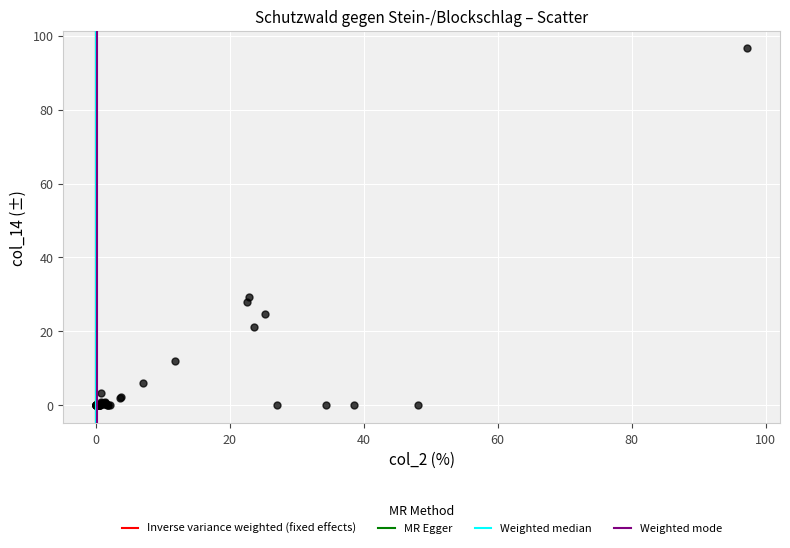

What Y value in the scatter plot is closest to 48?

29.2